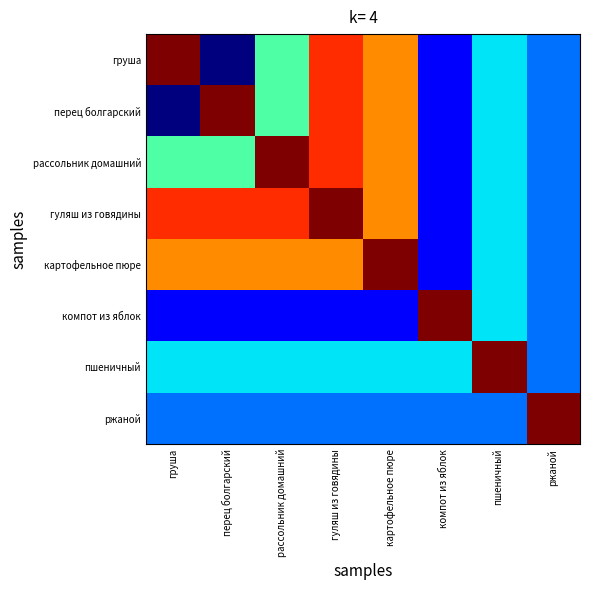

At which category does the chart reach its minimum across all series?

перец болгарский